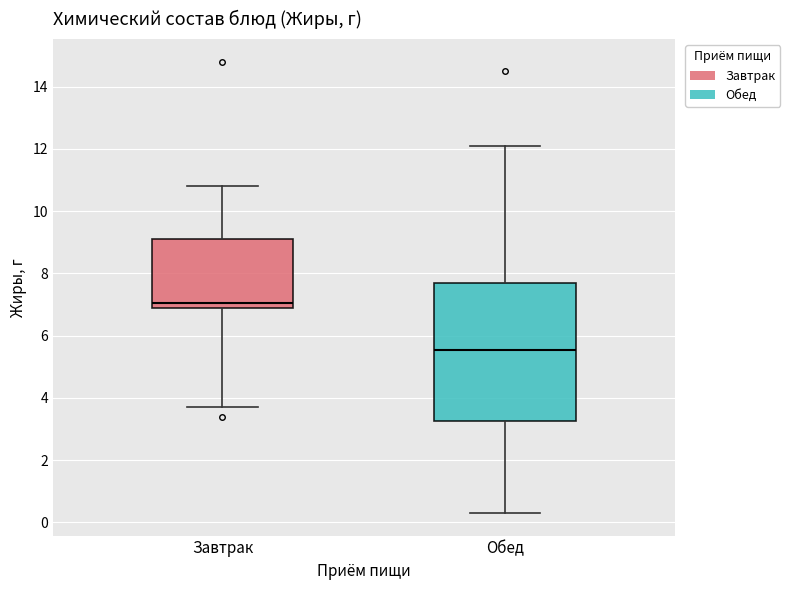

Reading left to right, read every box against the y-axis: the position of its median line, the range the box covers, and the ends of its whiskers. The values are not printed on the chart, so give them approximately, as read against the axis.

Завтрак: median 7.0 (just above the box's lower edge), box 7.0 to 9.2, whiskers 3.8 to 10.8
Обед: median 5.6, box 3.2 to 7.8, whiskers 0.4 to 12.2